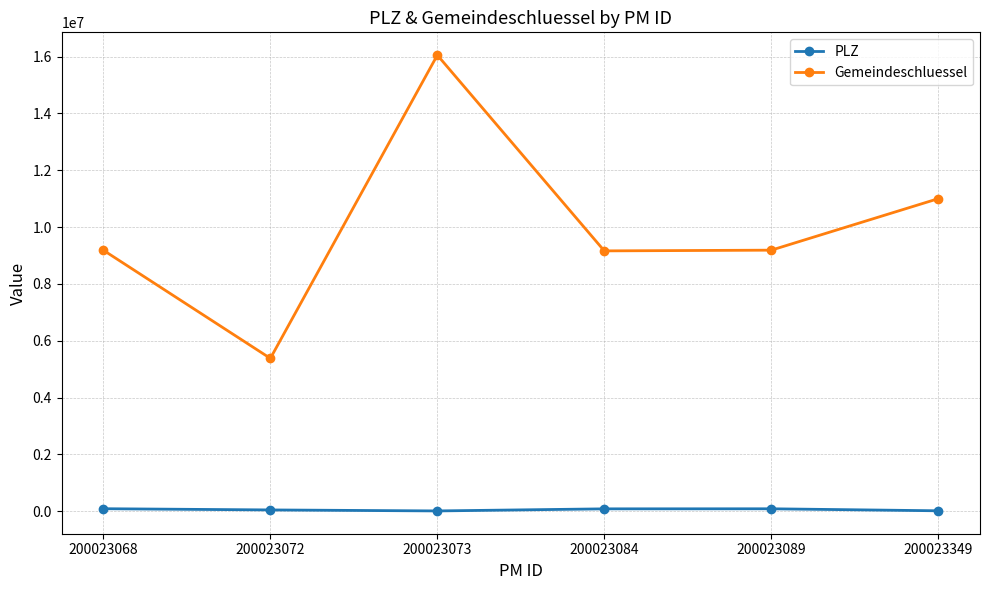

What is the difference between the maximum and minimum values in the PLZ series?

77992